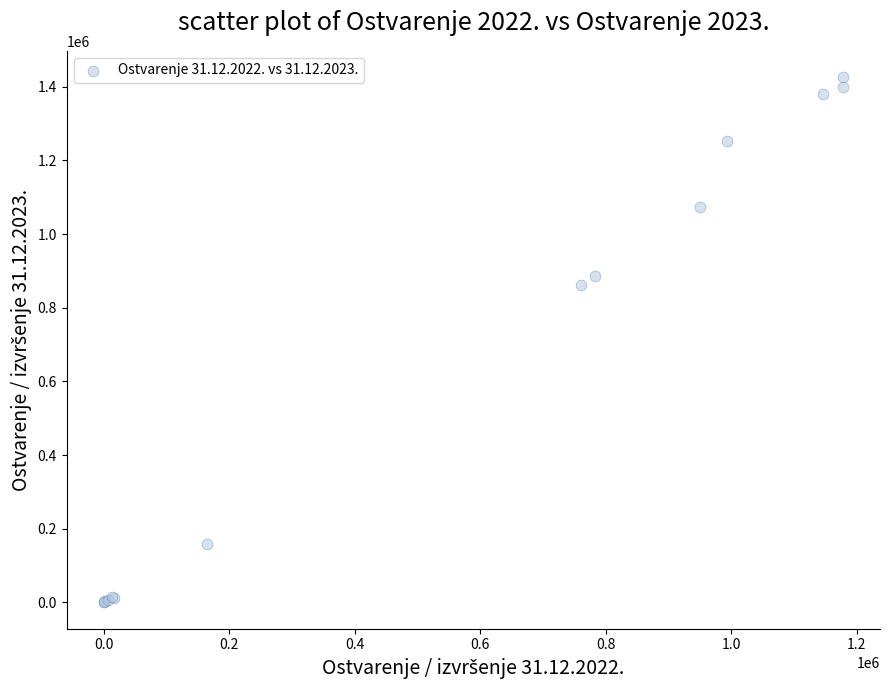

What Y value in the scatter plot is closest to 713056?

862940.5